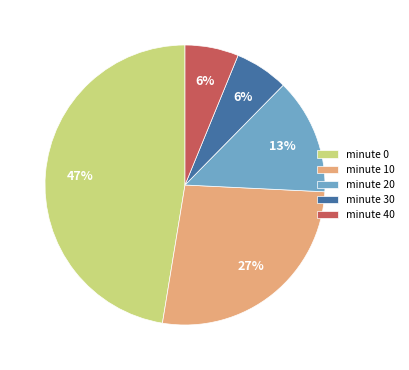

True or false: minute 10 accounts for 21% of the total.

False